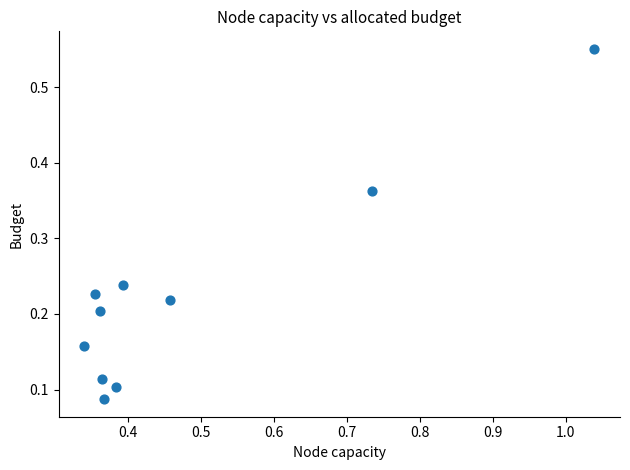

What is the range of Y values (max minus min)?

0.5